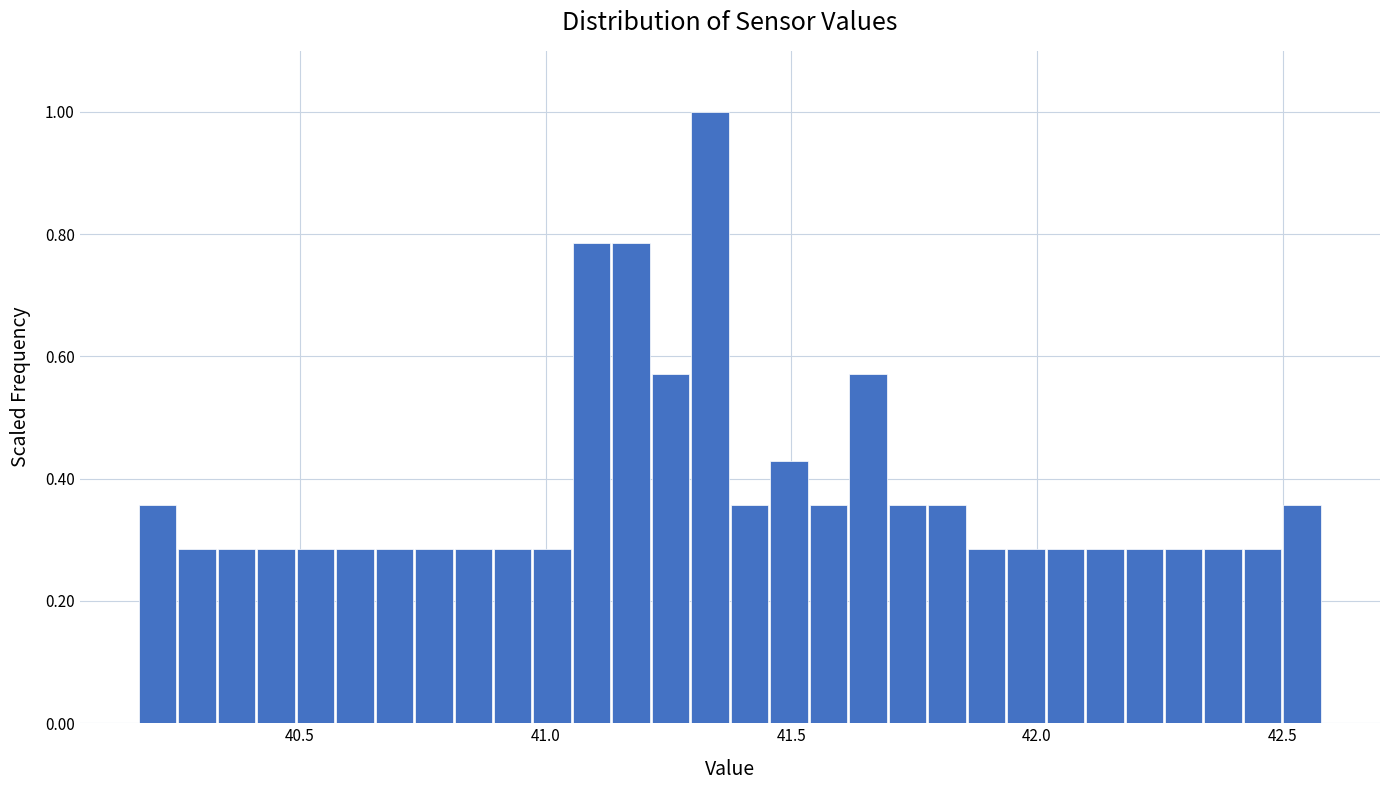

Around what value on the x-axis is the tallest bar? Give the approximate position of its centre, as read against the axis.

41.35